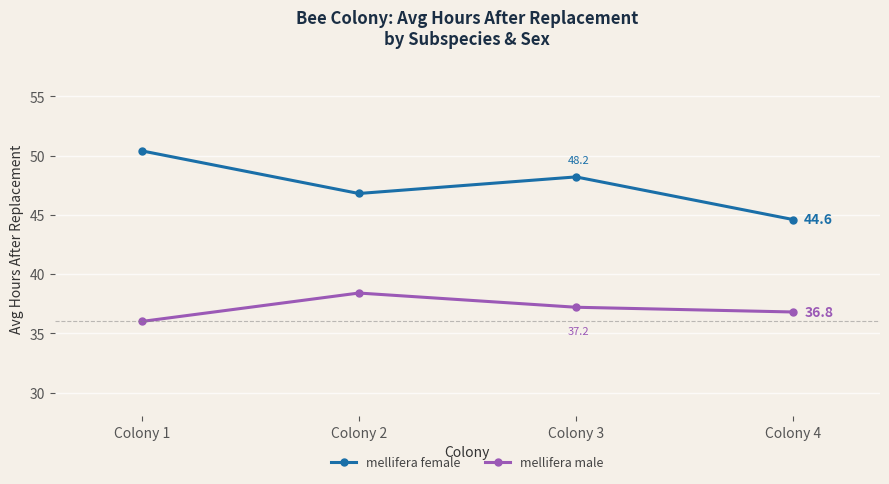

At which label does mellifera male first exceed 37?

Colony 2